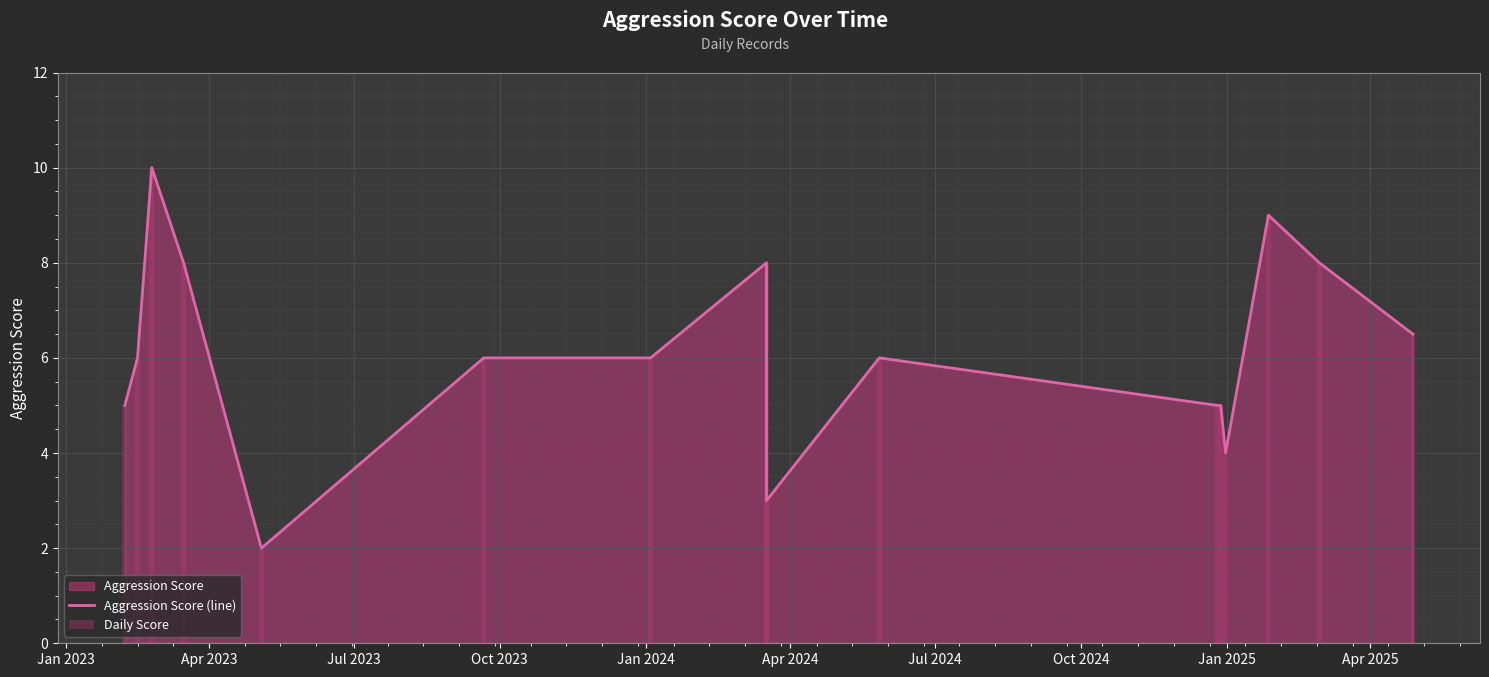

How many bars are there in total?

32